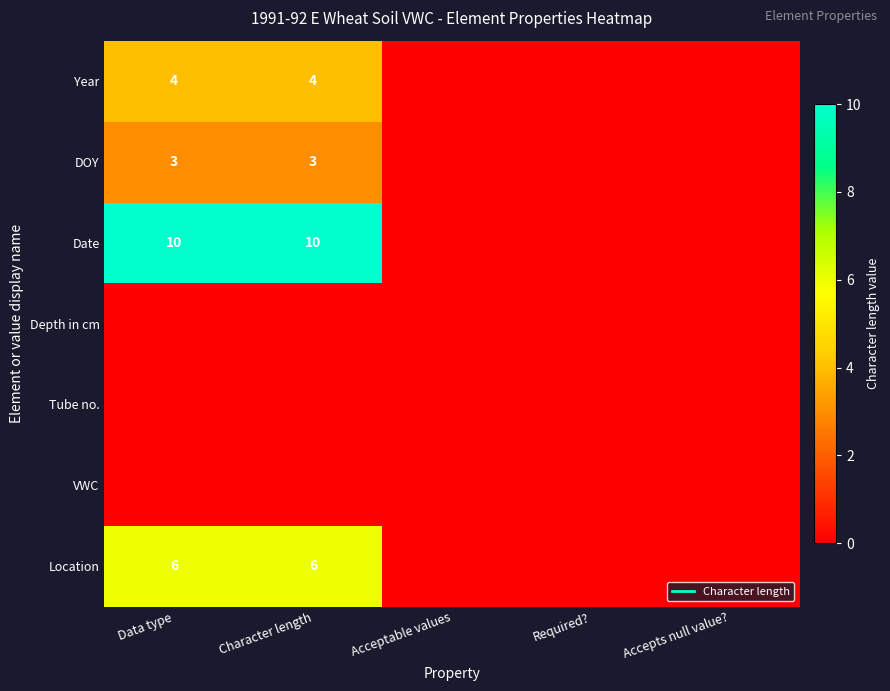

Which category has the lowest value in the DOY series?

Acceptable values